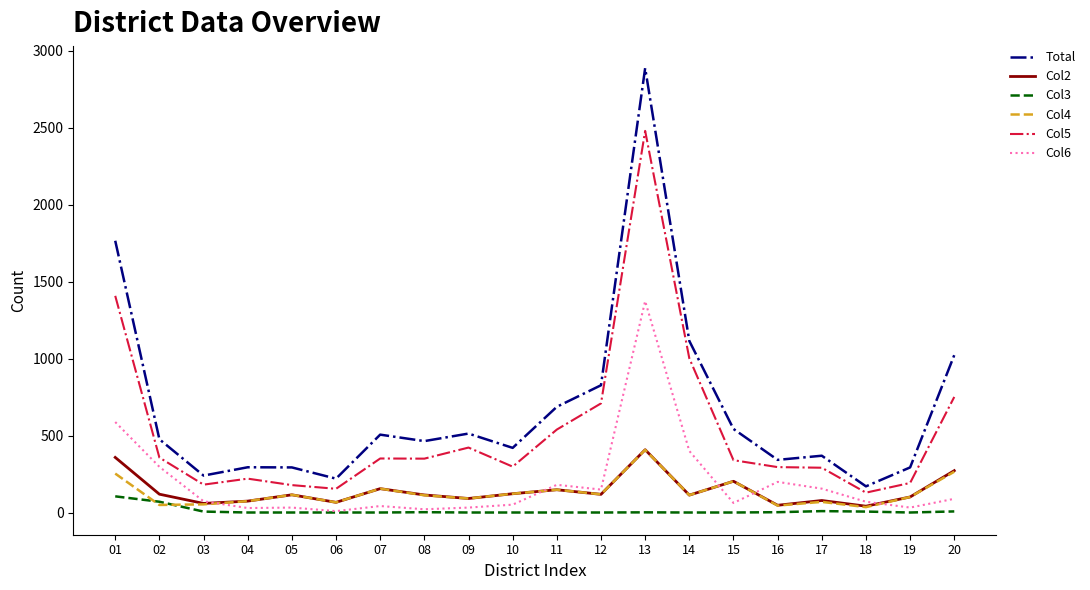

Which series has the largest range (max minus min)?

Total